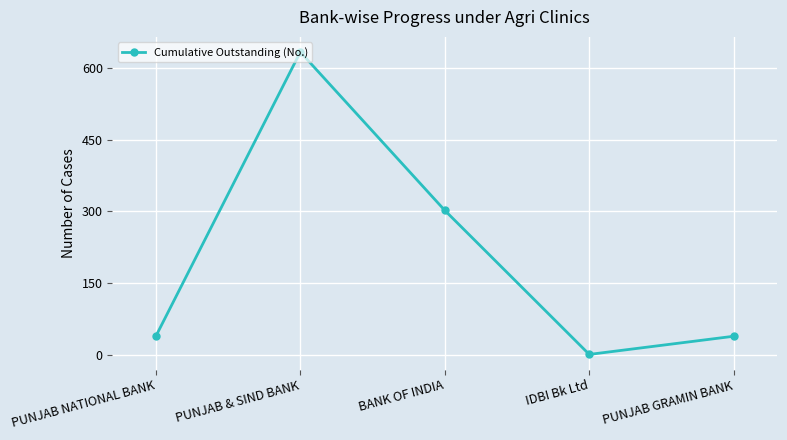

What is the sum of all values?

1014